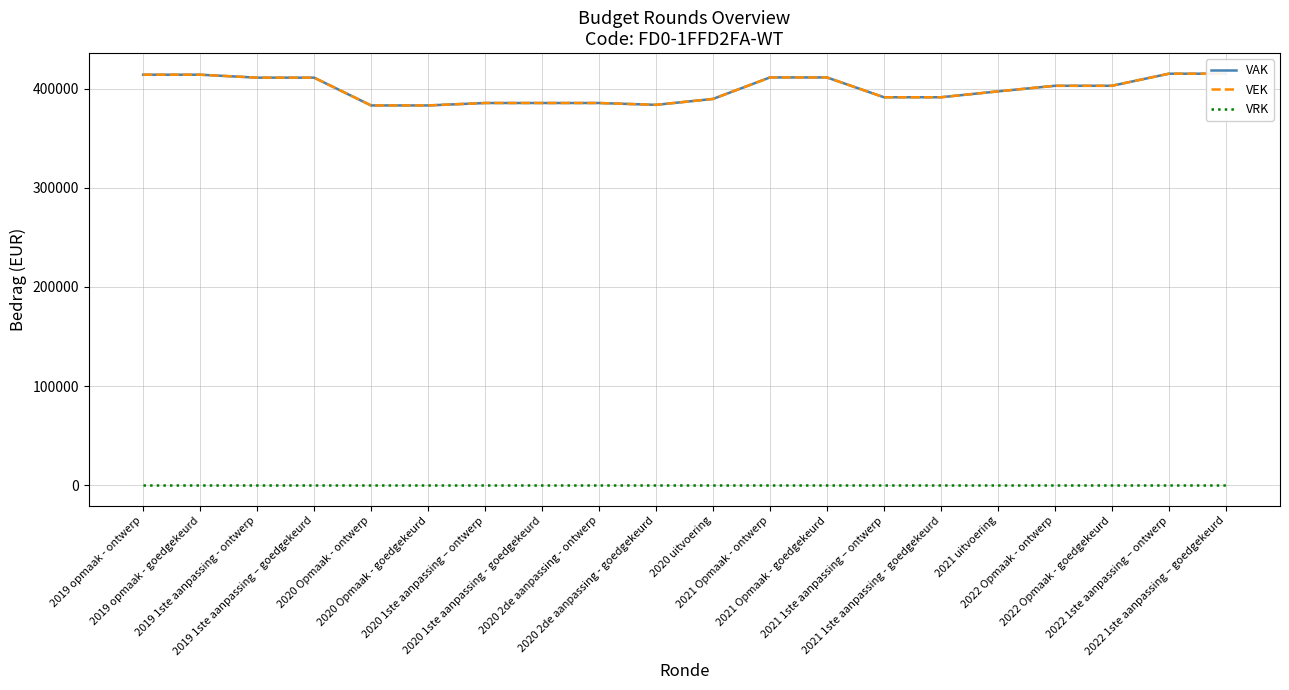

Where is VAK nearest to the value 399205?

2021 uitvoering